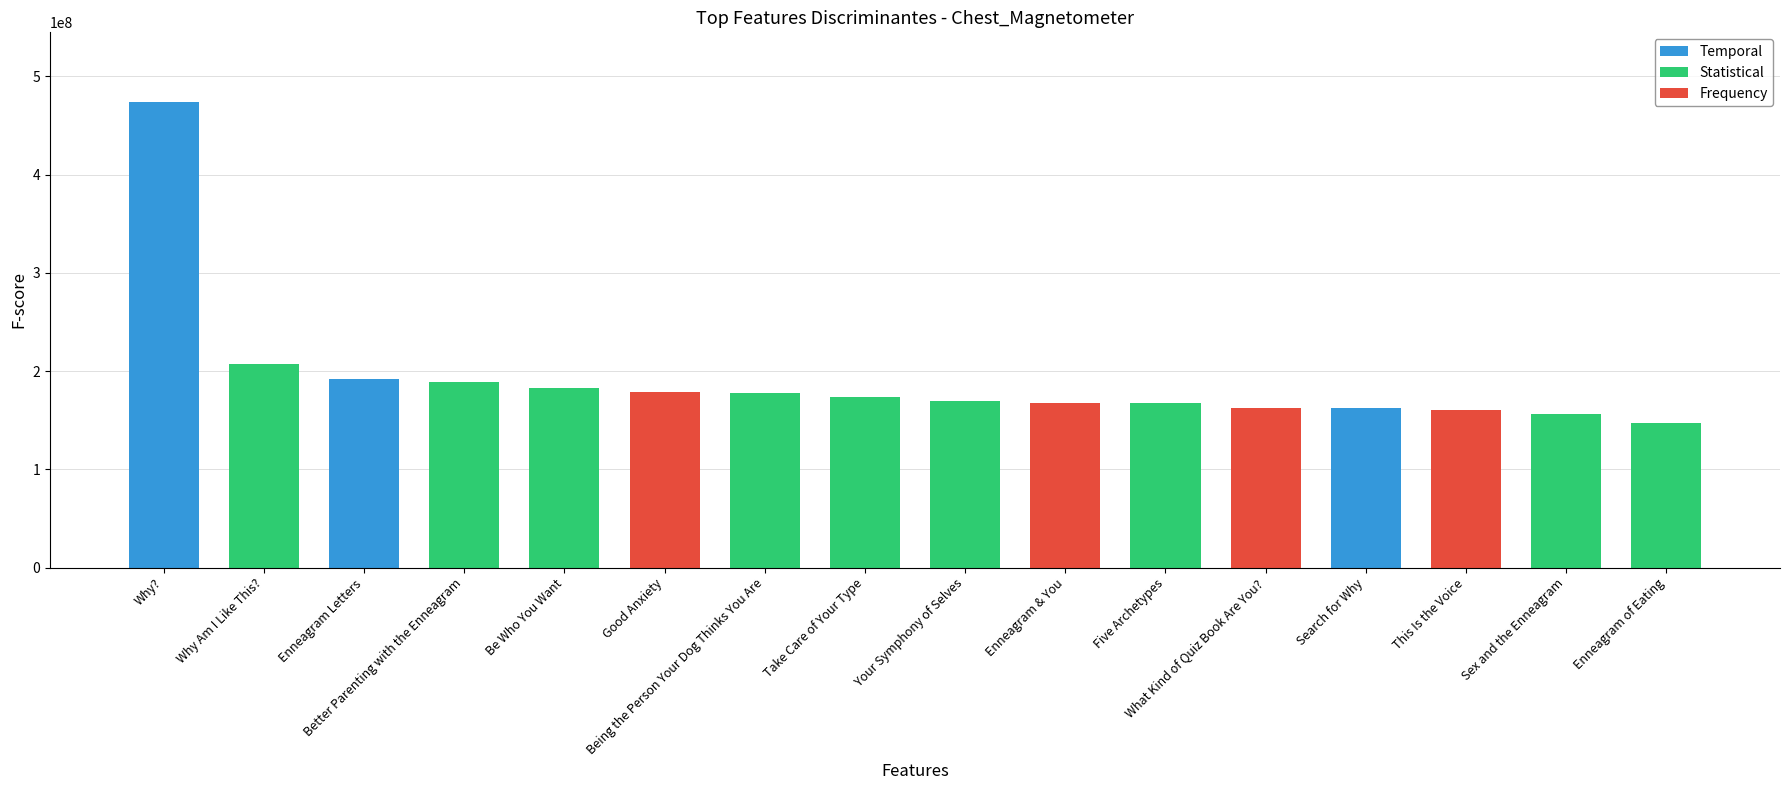

What value does the data have at Your Symphony of Selves, to the nearest 10?

169720560